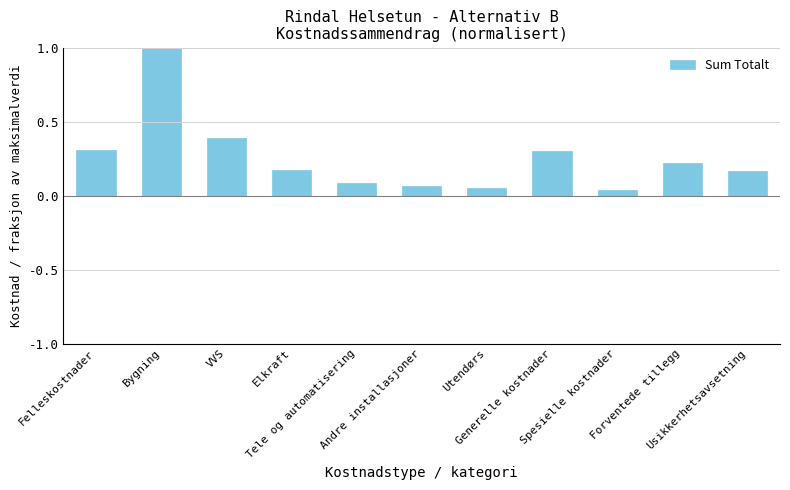

Between Utendørs and Felleskostnader, which is larger?

Felleskostnader